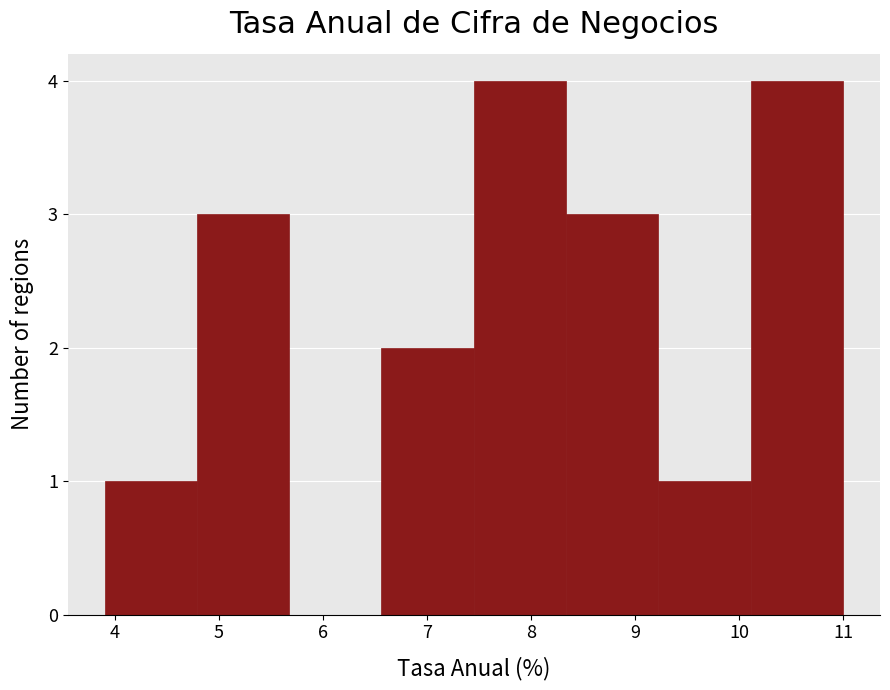

What is the height of the bar covering 10.1 to 11.0 on the x-axis? Neither the bar edges nor the heights are printed on the chart, so give them approximately, as read against the axes.

4